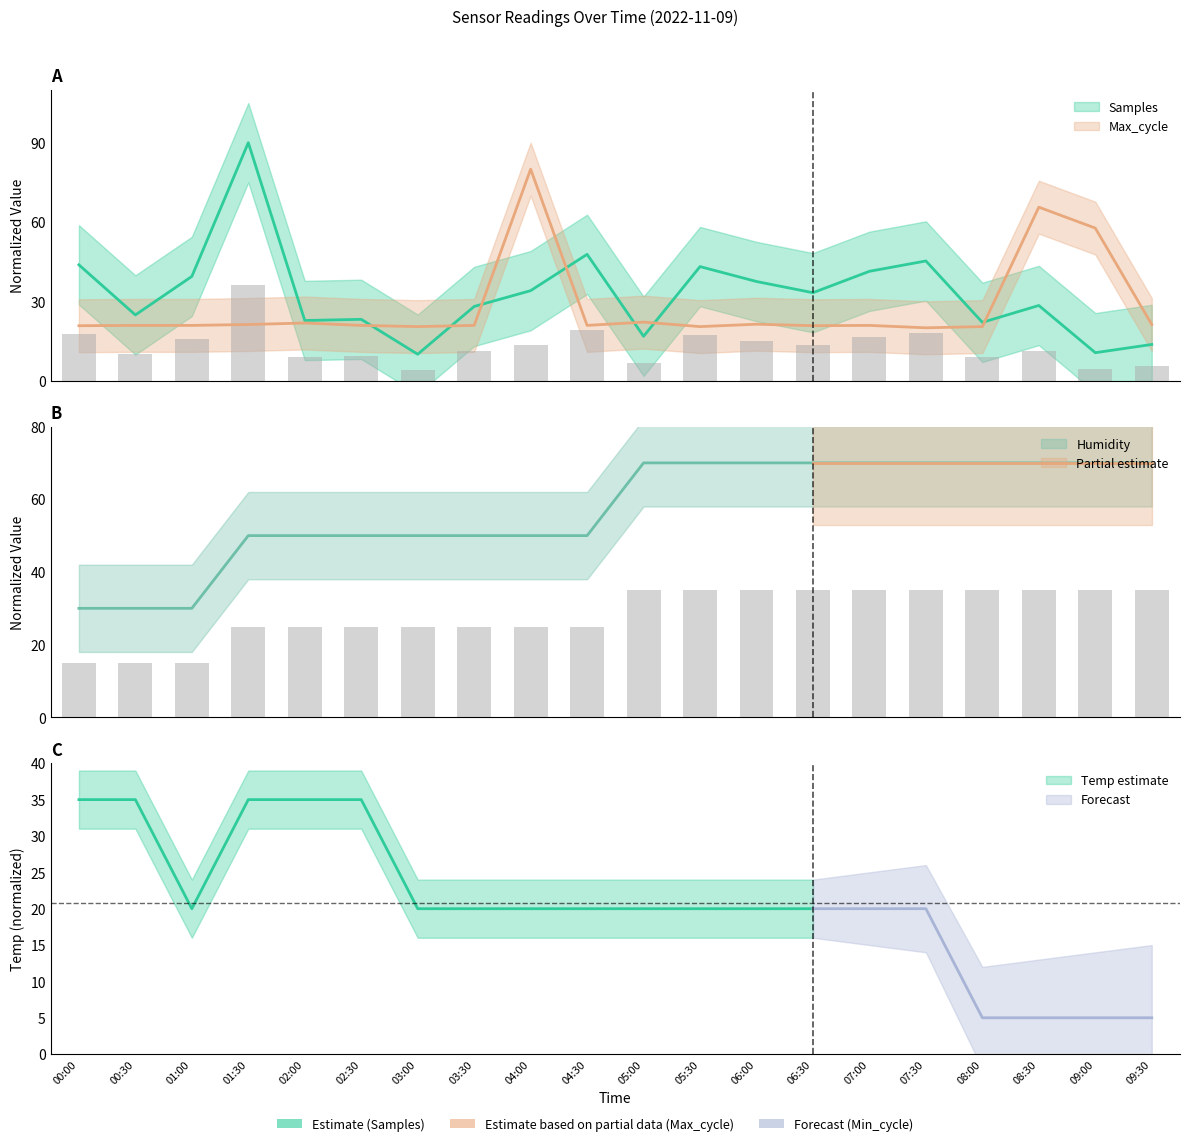

What is the maximum value shown in the chart?

90.0